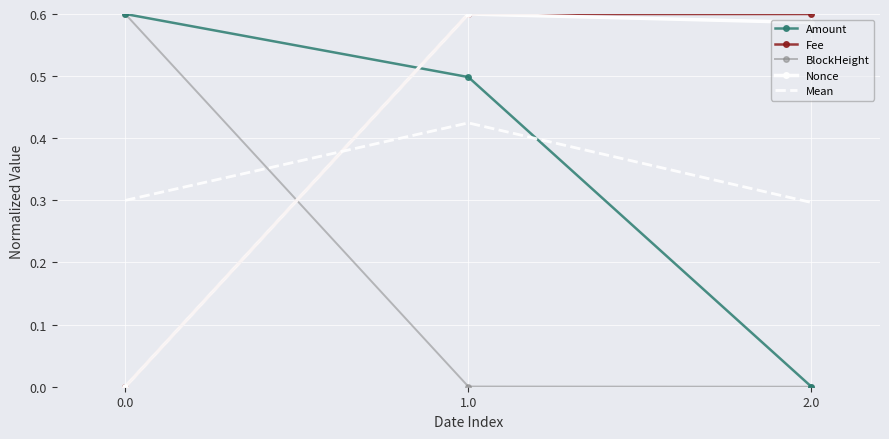

Is the value of Nonce at 2.0 greater than the value of Mean at 1.0?

Yes